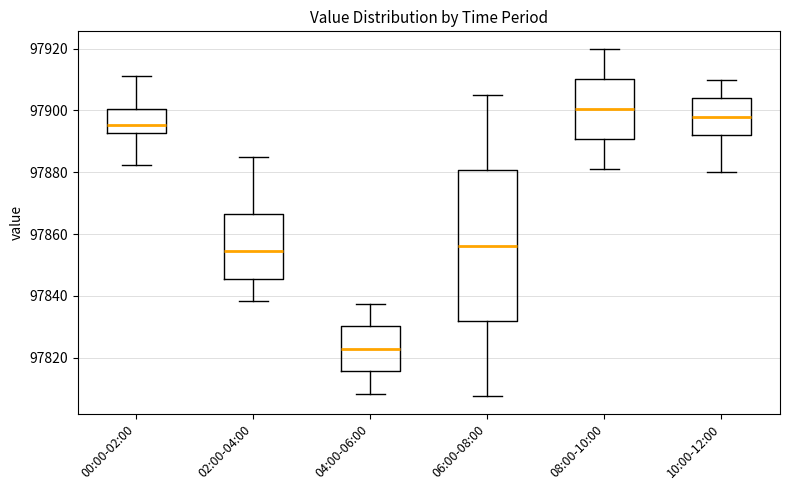

Which box has the lowest median line?

04:00-06:00